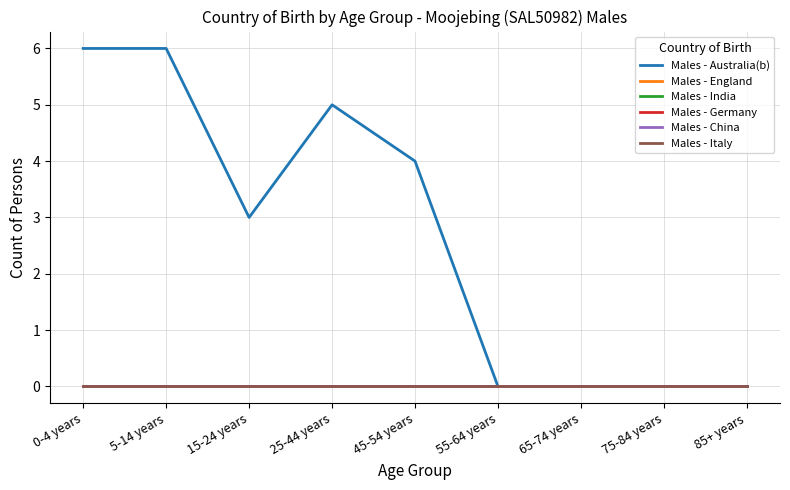

Which has a higher value, 85+ years or 25-44 years?

25-44 years